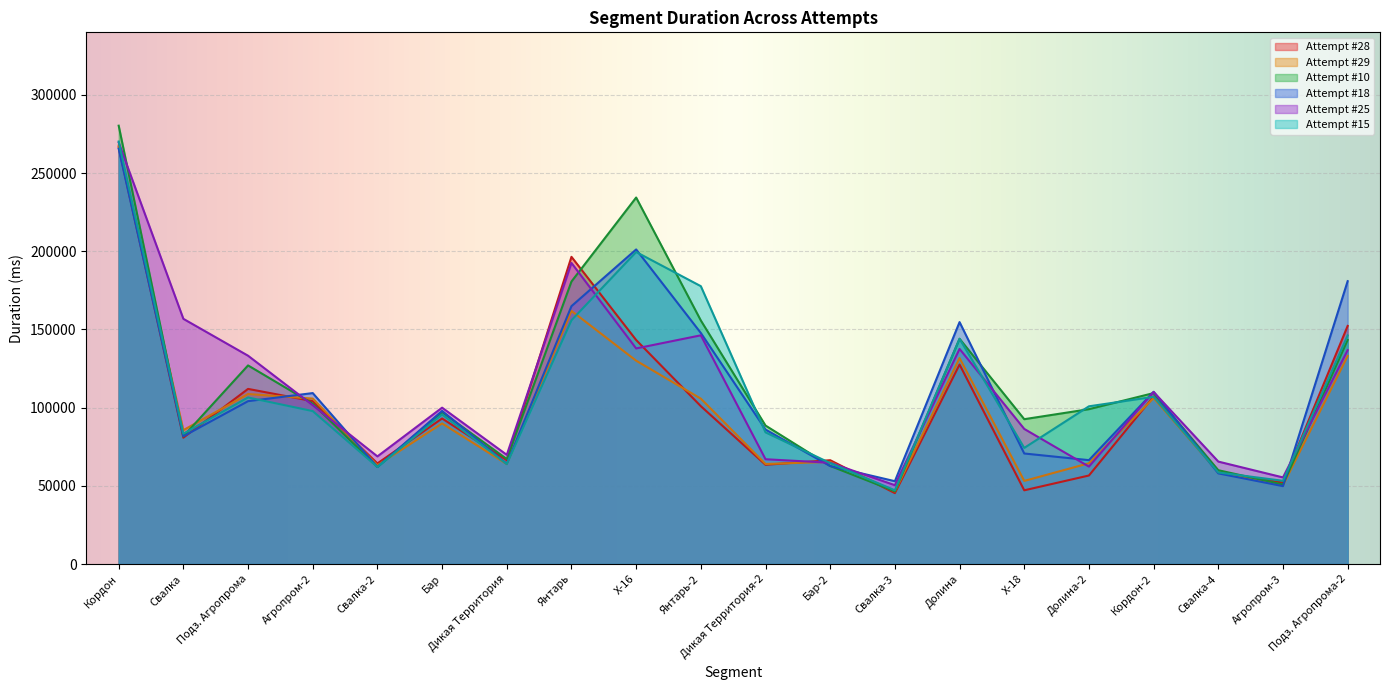

At how many categories does at least one series exceed 266618?

1